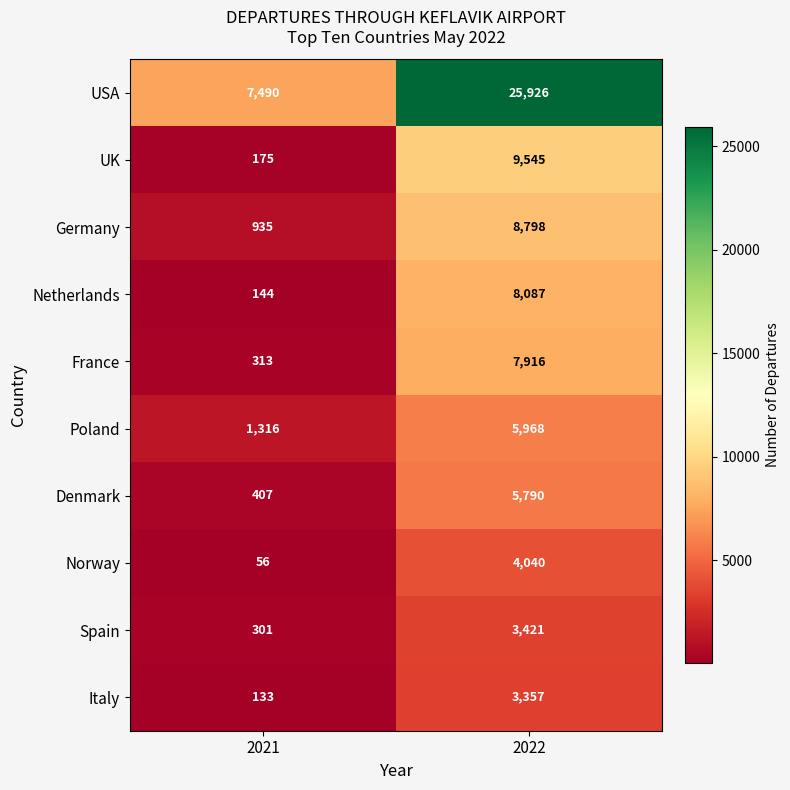

What is the smallest value displayed?

56